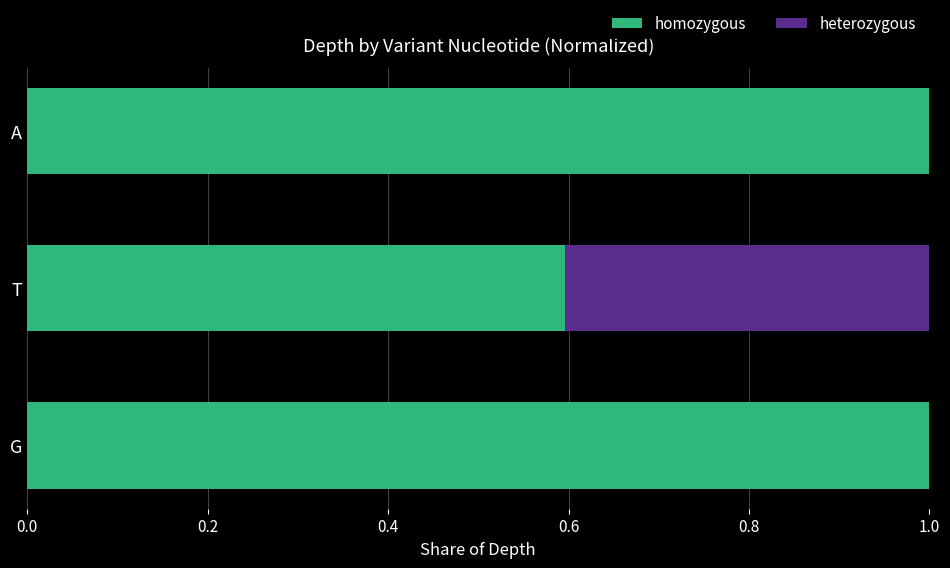

What is the maximum value for homozygous?

1.0